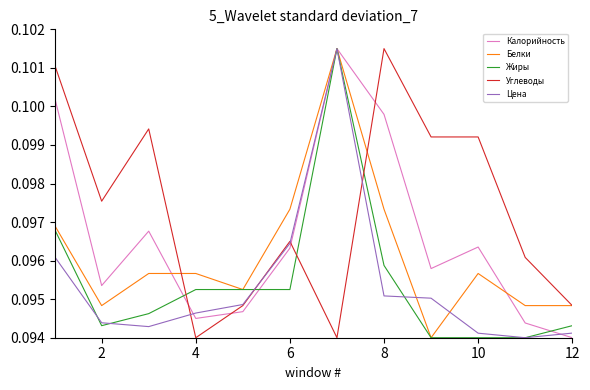

True or false: Углеводы and Жиры intersect in this chart.

True